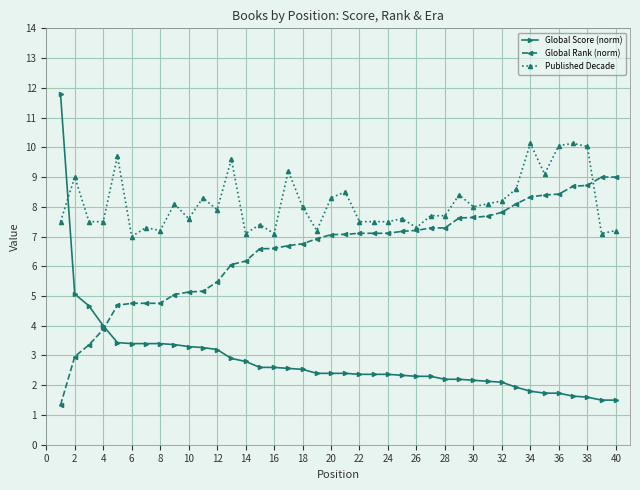

Count the number of categories in the chart.

40